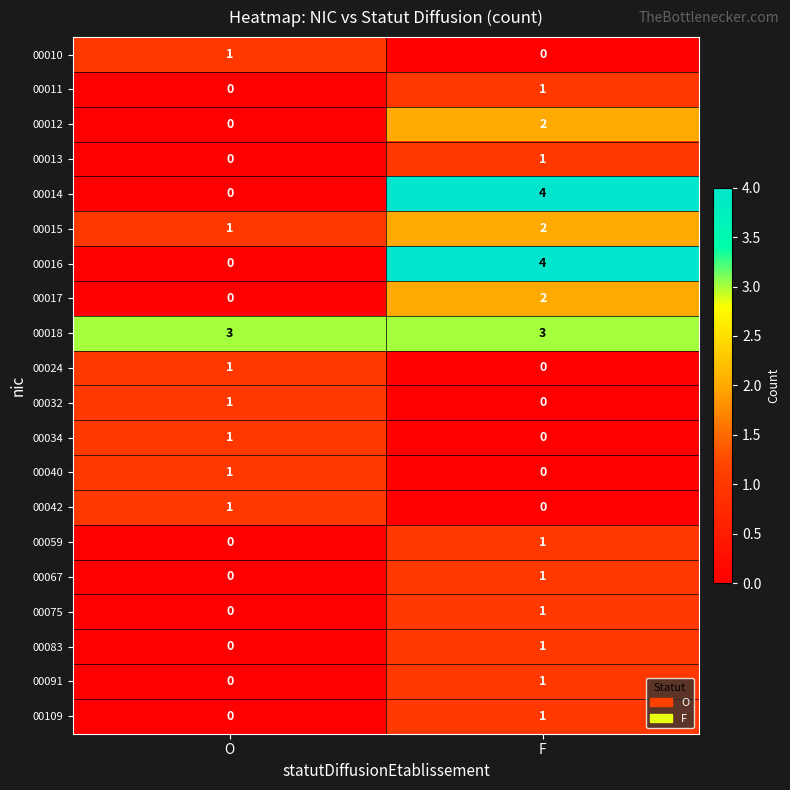

The 00032 series shows 0 at O. True or false?

False